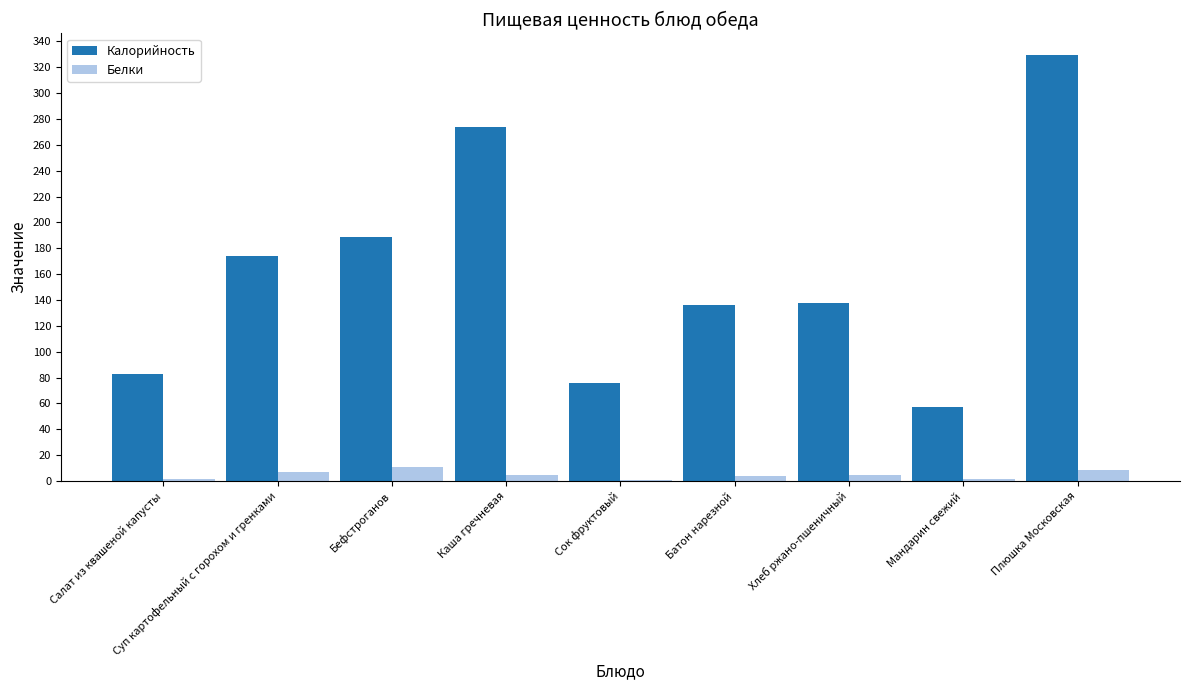

What is the average value of the Калорийность series?

161.9